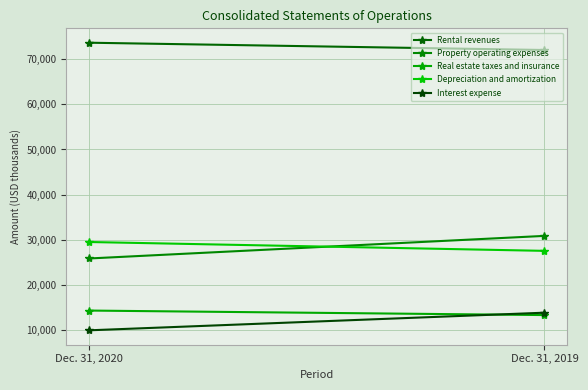

What is the highest value of the Depreciation and amortization series?

29496